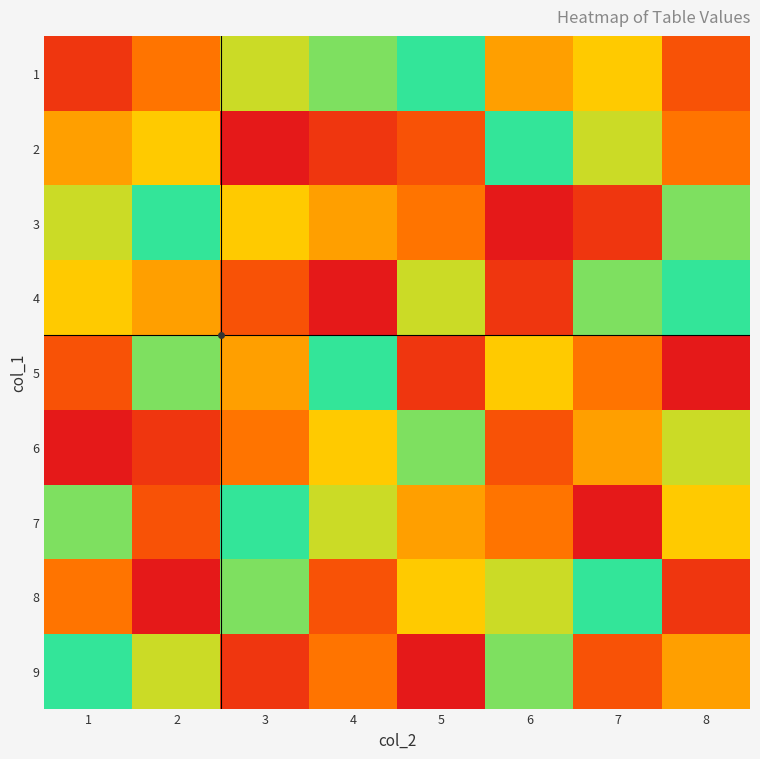

Count the number of categories in the chart.

8